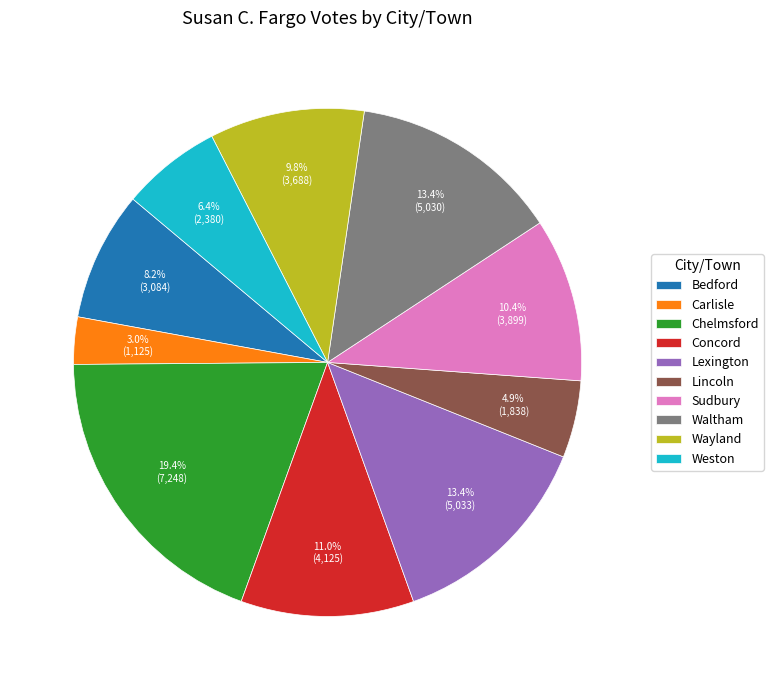

Which category has the smallest portion of the pie?

Carlisle